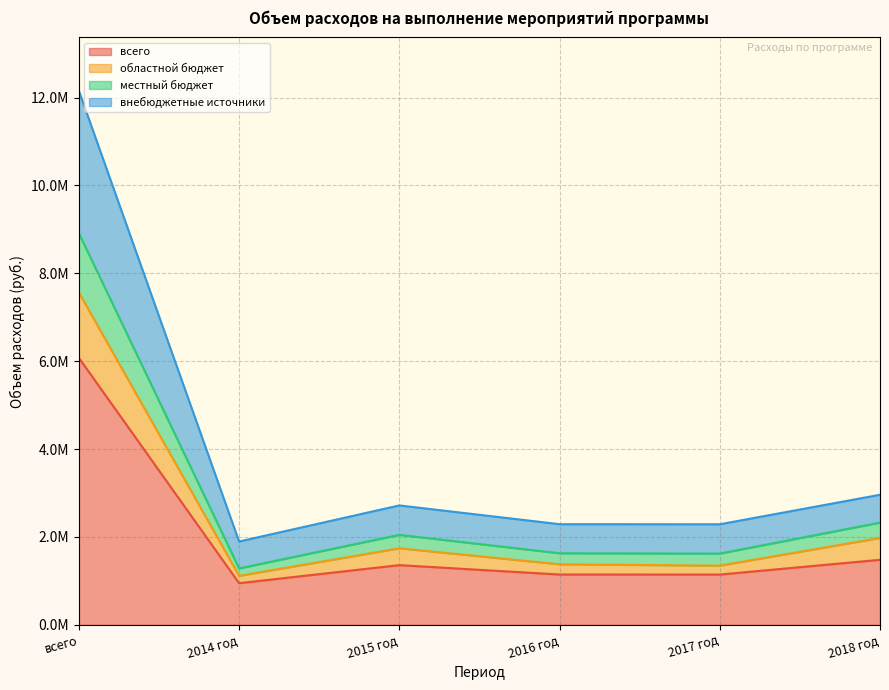

Does the chart display data point markers on the line(s)?

No